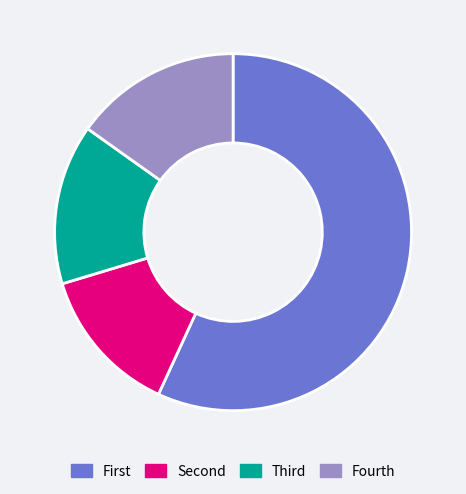

Which slice is the largest?

First